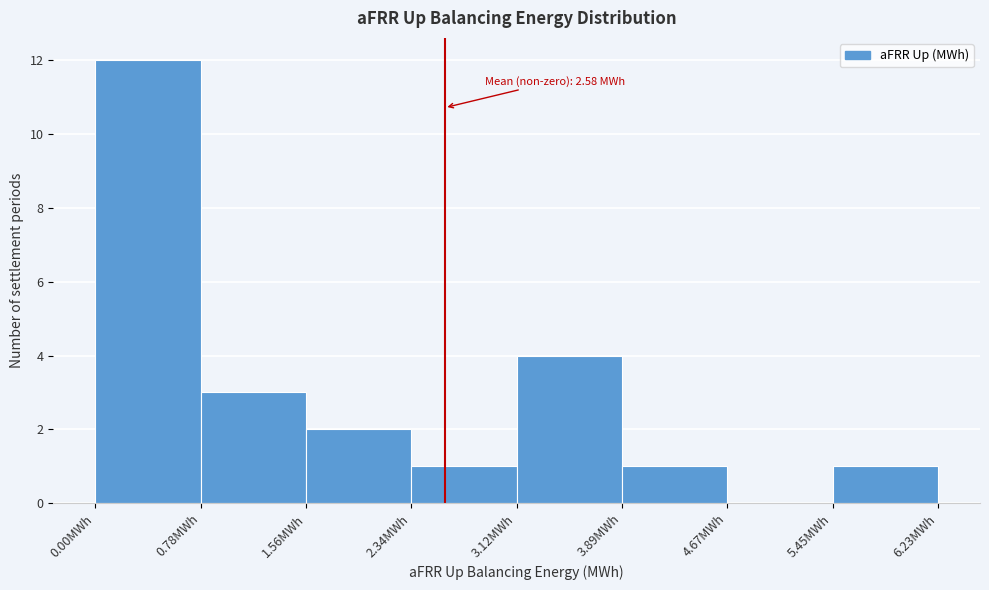

Which range on the x-axis has the tallest bar?

0.0 to 0.8